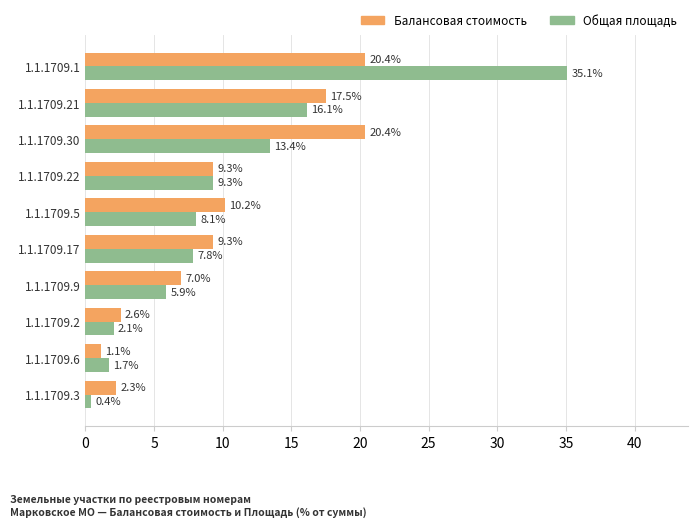

What is the total value across all series at 1.1.1709.9?

12.9